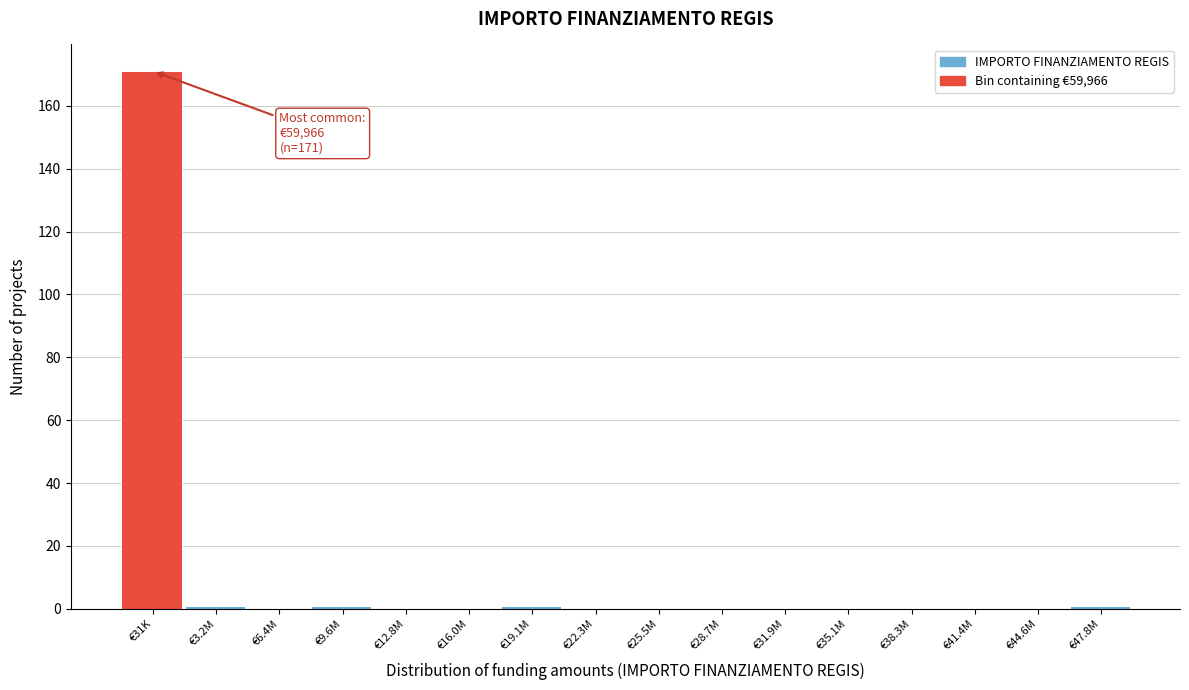

Reading left to right, list all the values displayed in this chart.

€31K=171	€3.2M=1	€6.4M=0	€9.6M=1	€12.8M=0	€16.0M=0	€19.1M=1	€22.3M=0	€25.5M=0	€28.7M=0	€31.9M=0	€35.1M=0	€38.3M=0	€41.4M=0	€44.6M=0	€47.8M=1